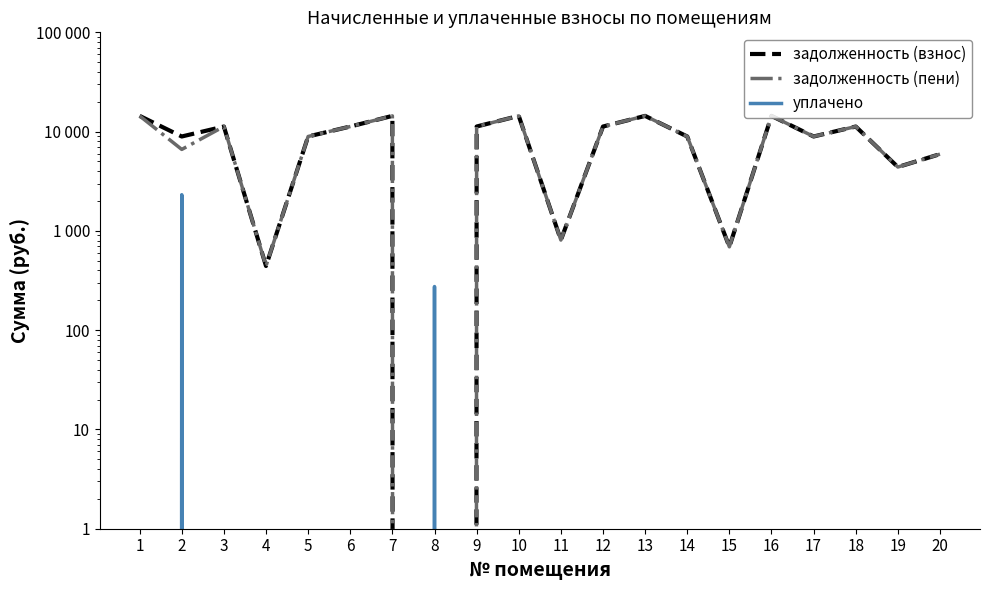

Does the chart have visible grid lines?

No